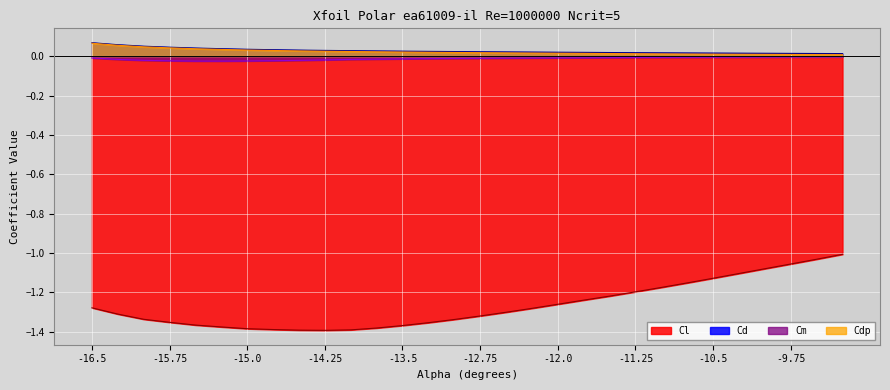

At which category does Cl reach its first local valley?

-14.25